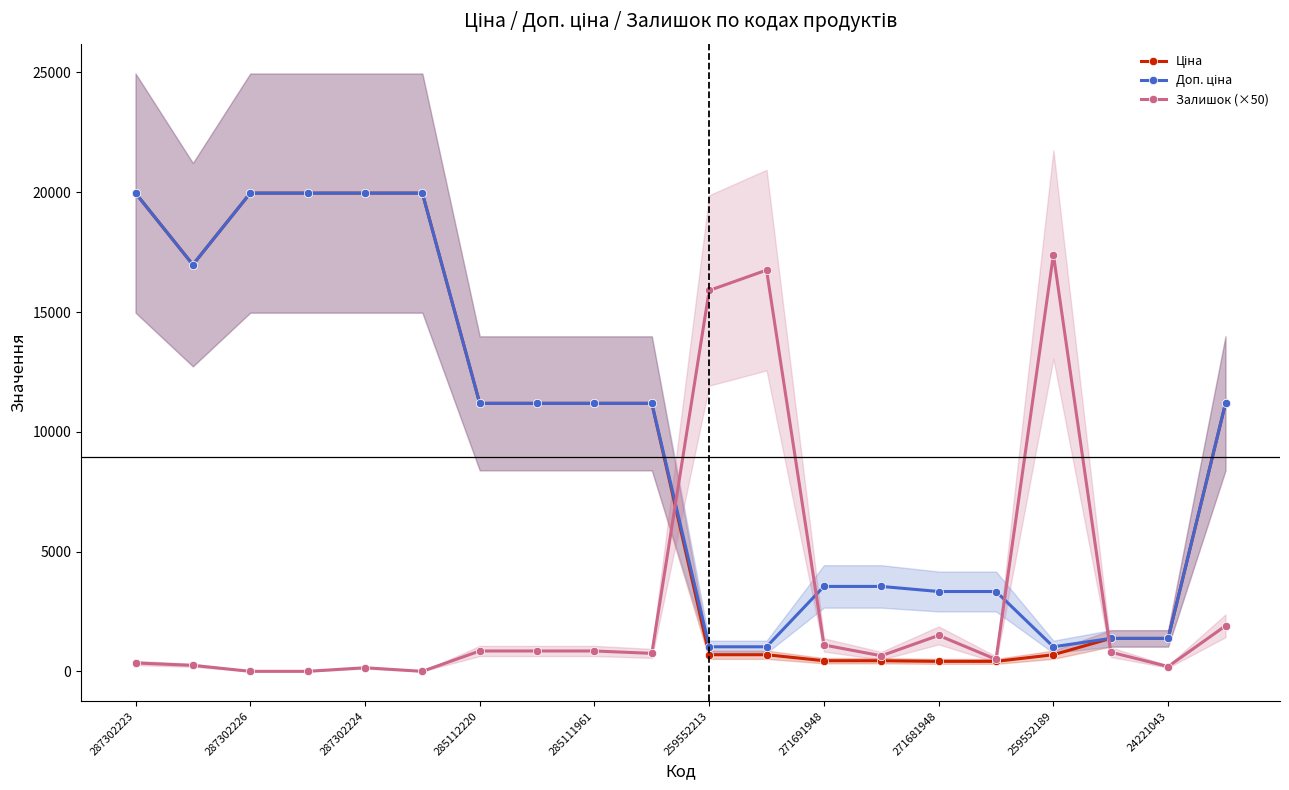

What is the label of the 20th point from the left?

19